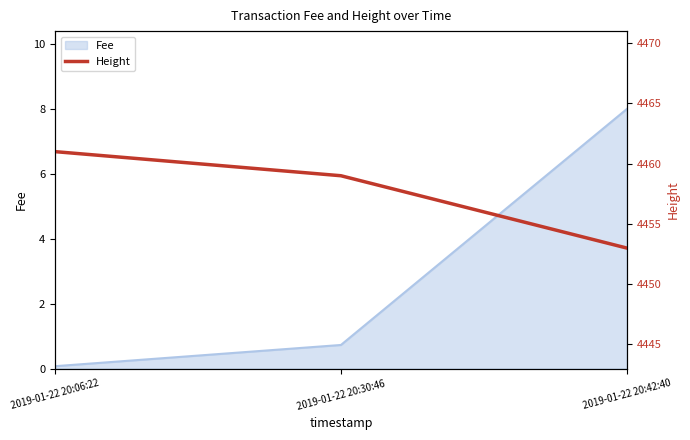

Count the number of categories in the chart.

3